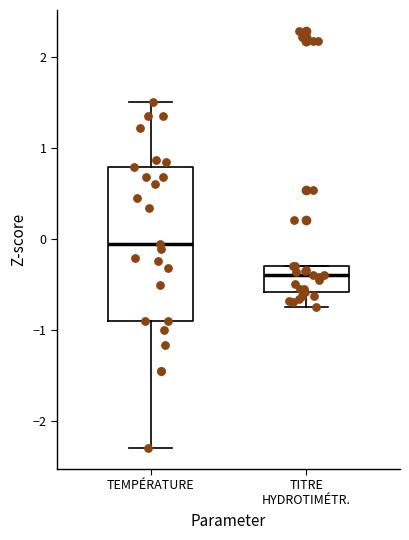

Reading left to right, transcribe this box plot: for each box, give where its median line is, the range the box spans, and where its two whiskers end, as read against the y-axis. The values are not printed on the chart, so give them approximately, as read against the axis.

TEMPÉRATURE: median -0.1, box -0.9 to 0.8, whiskers -2.3 to 1.5
TITRE HYDROTIMÉTR.: median -0.4, box -0.6 to -0.3, whiskers -0.8 to -0.3